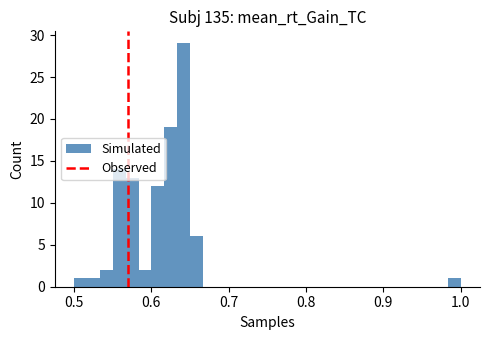

Around what value on the x-axis is the tallest bar? Give the approximate position of its centre, as read against the axis.

0.64